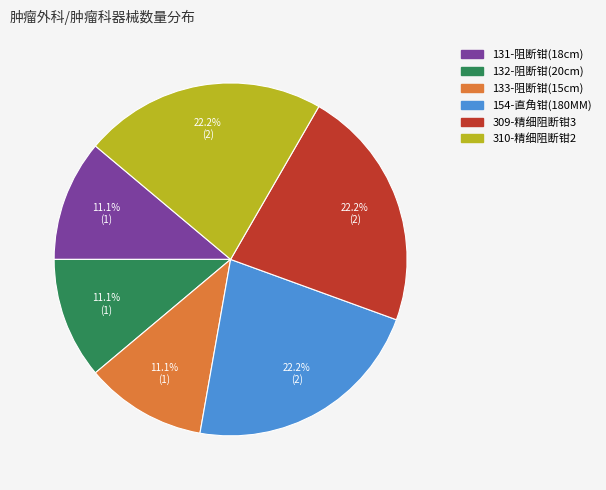

Which has a higher value, 154-直角钳(180MM) or 132-阻断钳(20cm)?

154-直角钳(180MM)